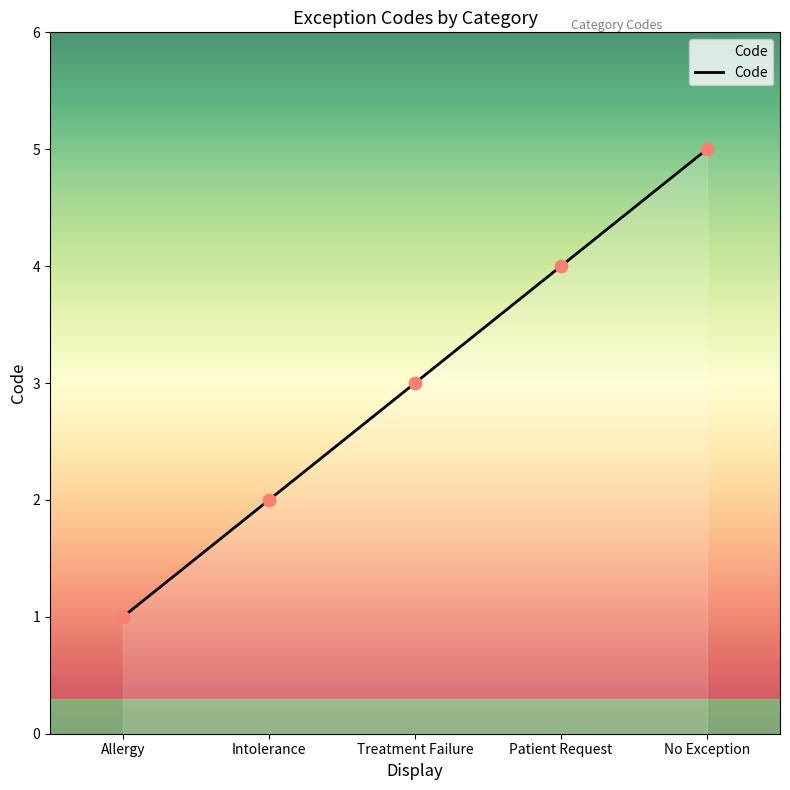

Between Allergy and Patient Request, which is larger?

Patient Request